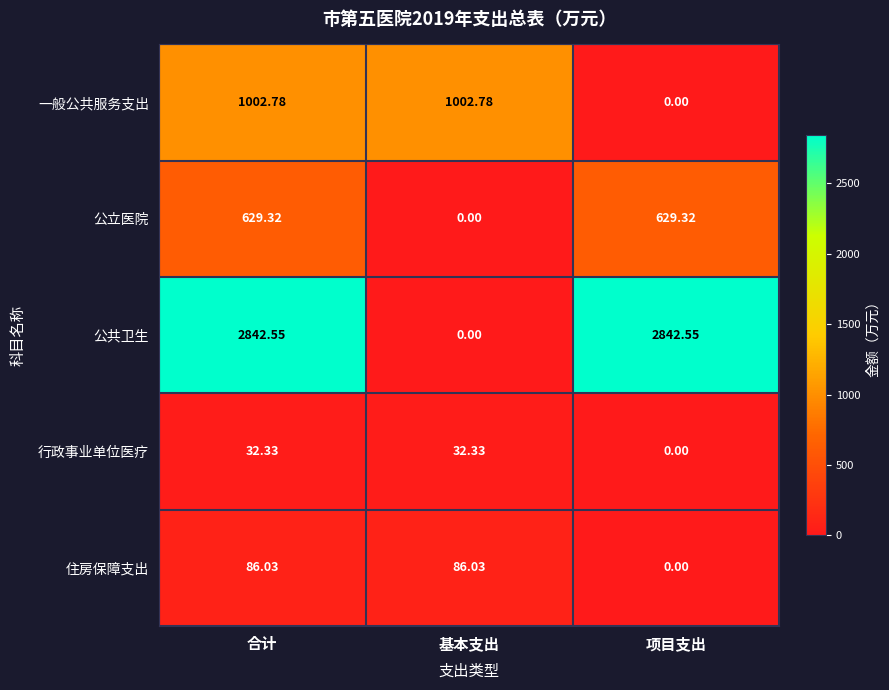

Which series changed the most between 合计 and 基本支出?

公共卫生